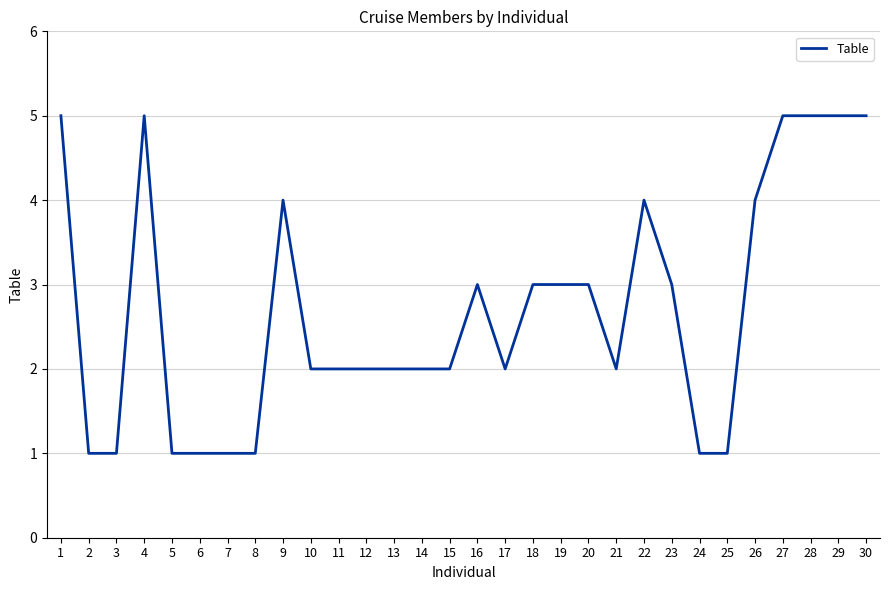

What value does the data have at 1?

5